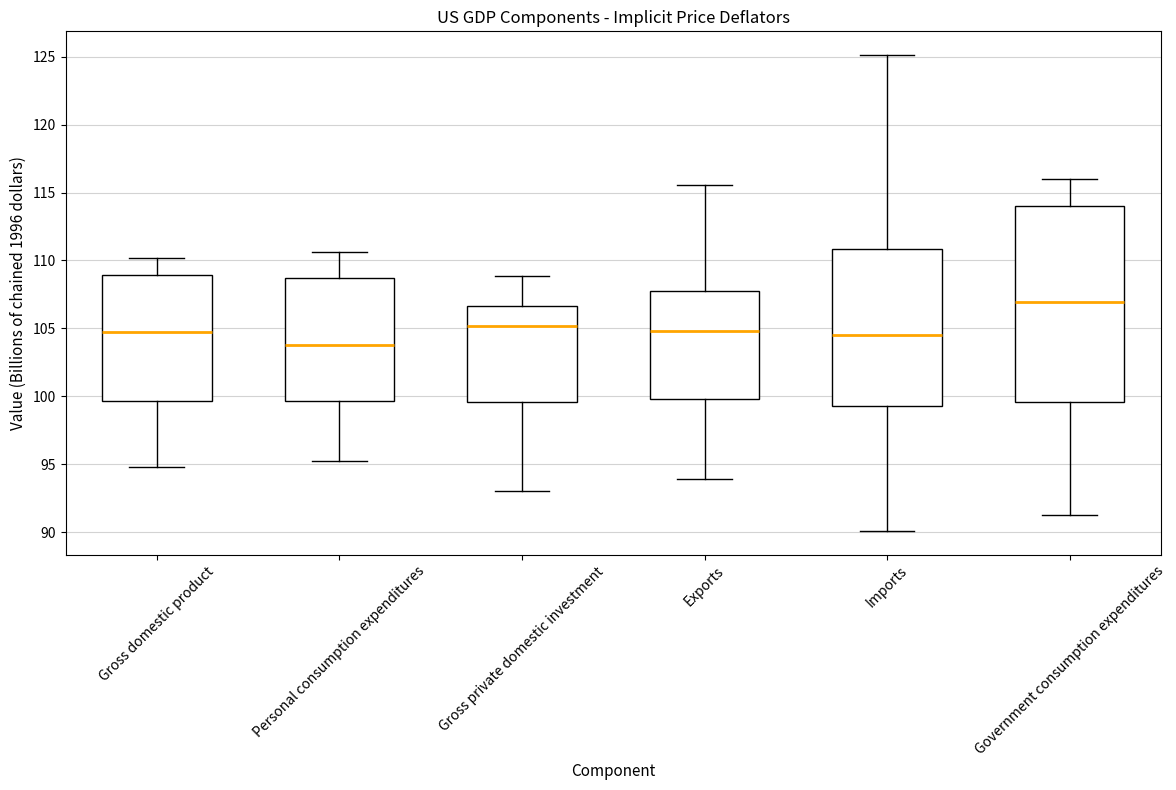

Reading left to right, transcribe this box plot: for each box, give where its median line is, the range the box spans, and where its two whiskers end, as read against the y-axis. The values are not printed on the chart, so give them approximately, as read against the axis.

Gross domestic product: median 105.0, box 99.5 to 109.0, whiskers 95.0 to 110.0
Personal consumption expenditures: median 104.0, box 99.5 to 108.5, whiskers 95.5 to 110.5
Gross private domestic investment: median 105.0, box 99.5 to 106.5, whiskers 93.0 to 109.0
Exports: median 105.0, box 100.0 to 108.0, whiskers 94.0 to 115.5
Imports: median 104.5, box 99.5 to 111.0, whiskers 90.0 to 125.0
Government consumption expenditures: median 107.0, box 99.5 to 114.0, whiskers 91.5 to 116.0